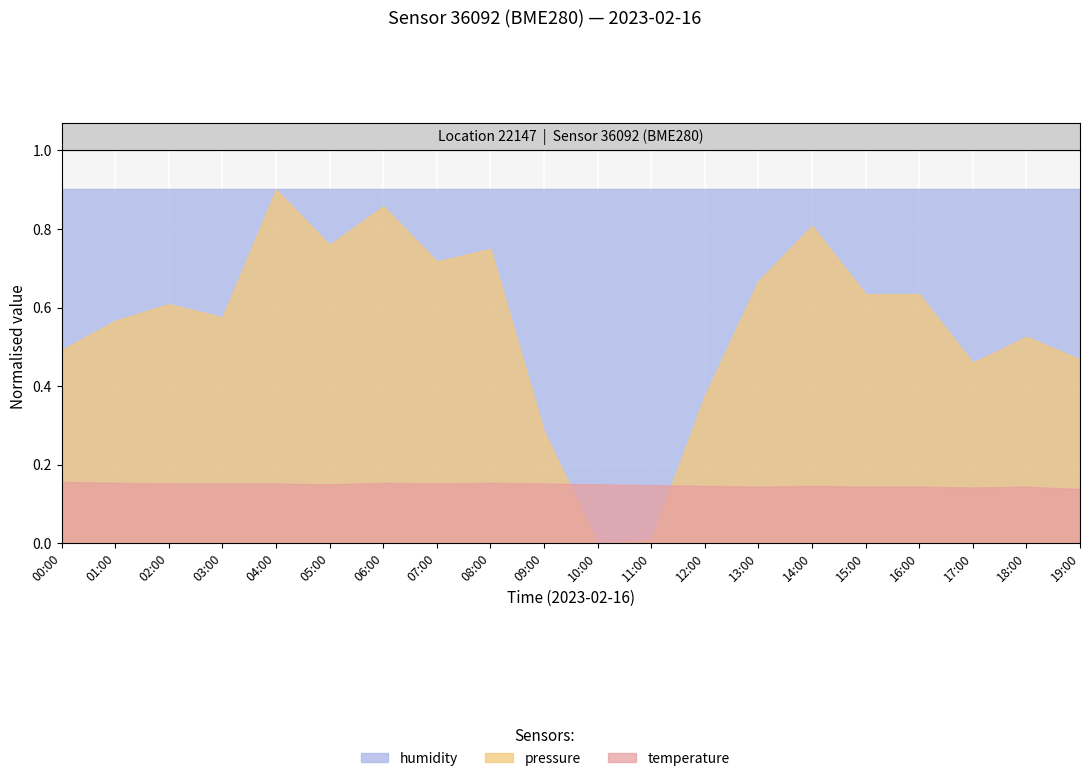

Between 09:00 and 12:00, which series saw the biggest shift?

pressure